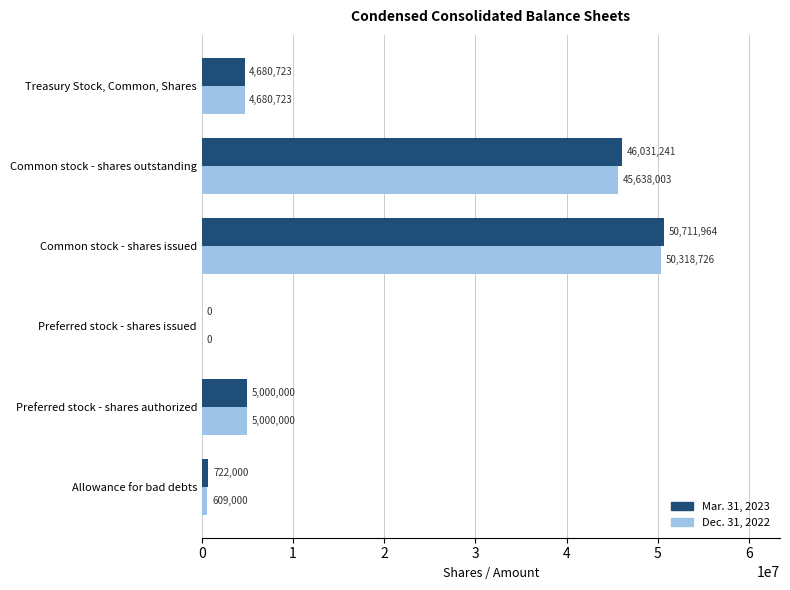

What are all the series names shown in the legend?

Mar. 31, 2023, Dec. 31, 2022